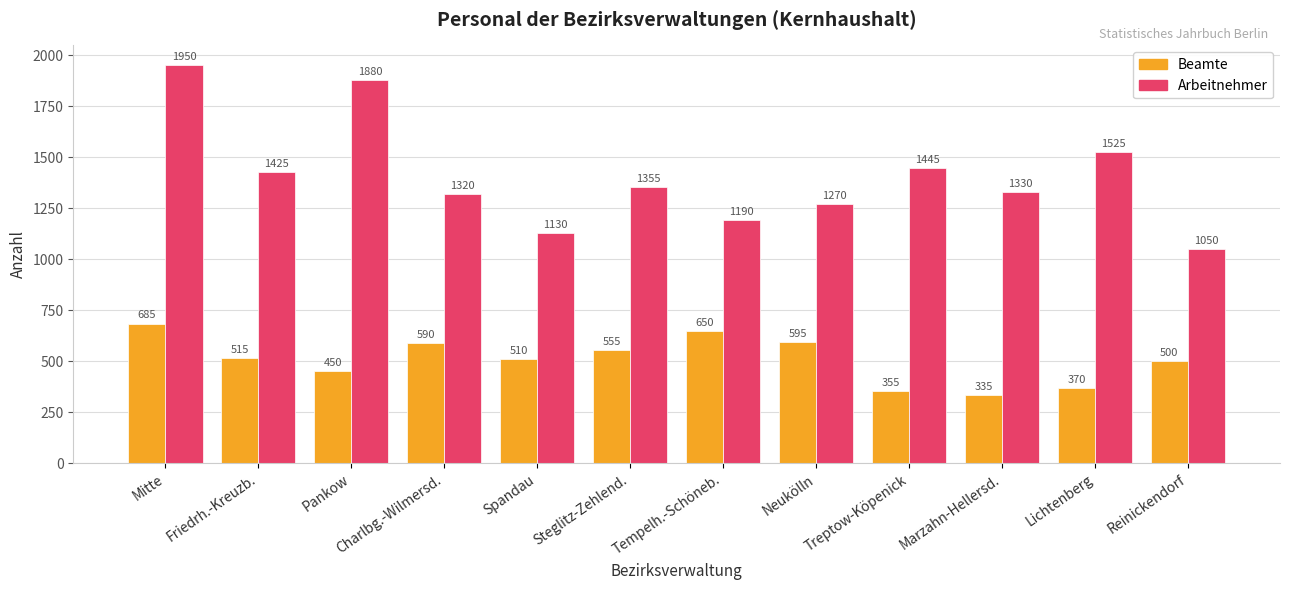

The value of Arbeitnehmer at Spandau is 1130. True or false?

True